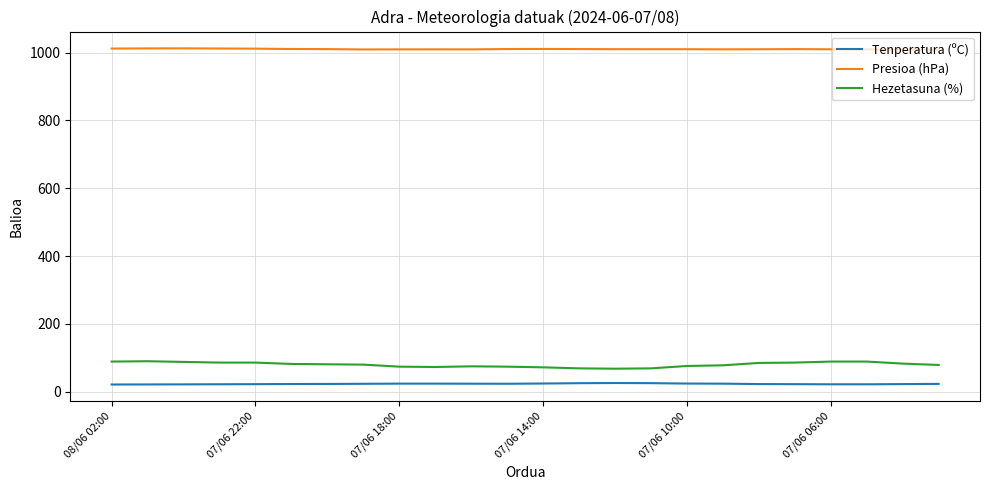

True or false: Presioa (hPa) and Tenperatura (ºC) intersect in this chart.

False